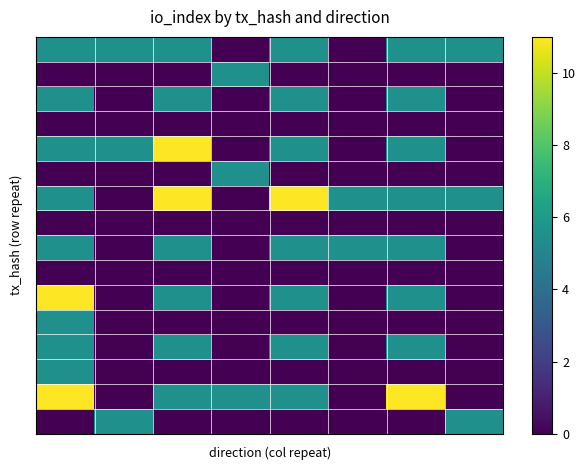

What is the maximum value shown in the chart?

11.0